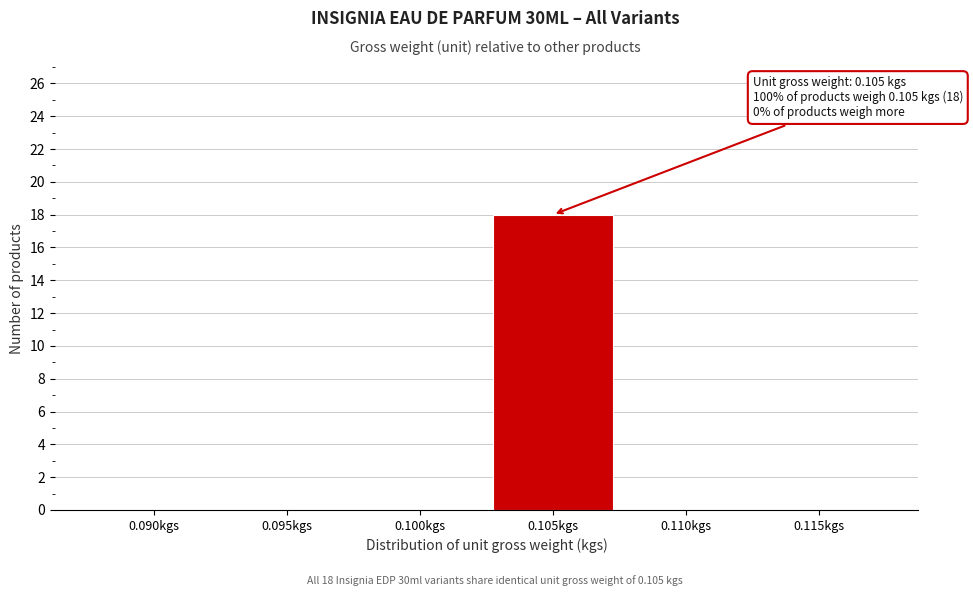

Reading left to right, extract all data points from this chart.

0.090kgs=0	0.095kgs=0	0.100kgs=0	0.105kgs=18	0.110kgs=0	0.115kgs=0